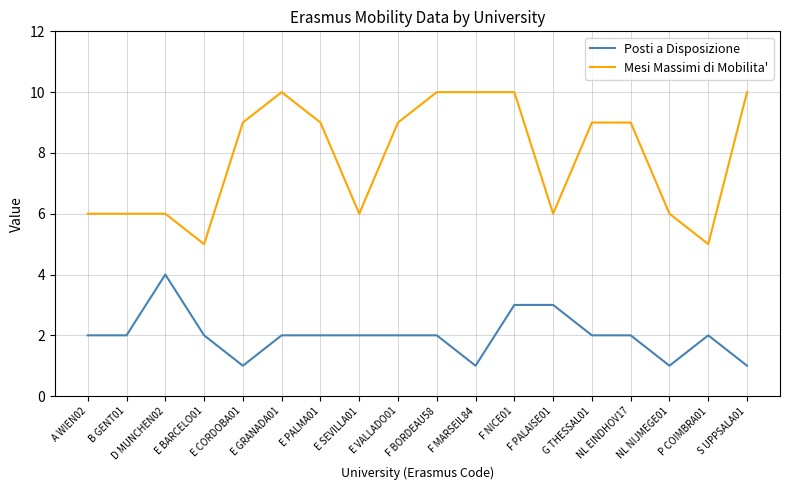

The Mesi Massimi di Mobilita' series shows 6 at F PALAISE01. True or false?

True